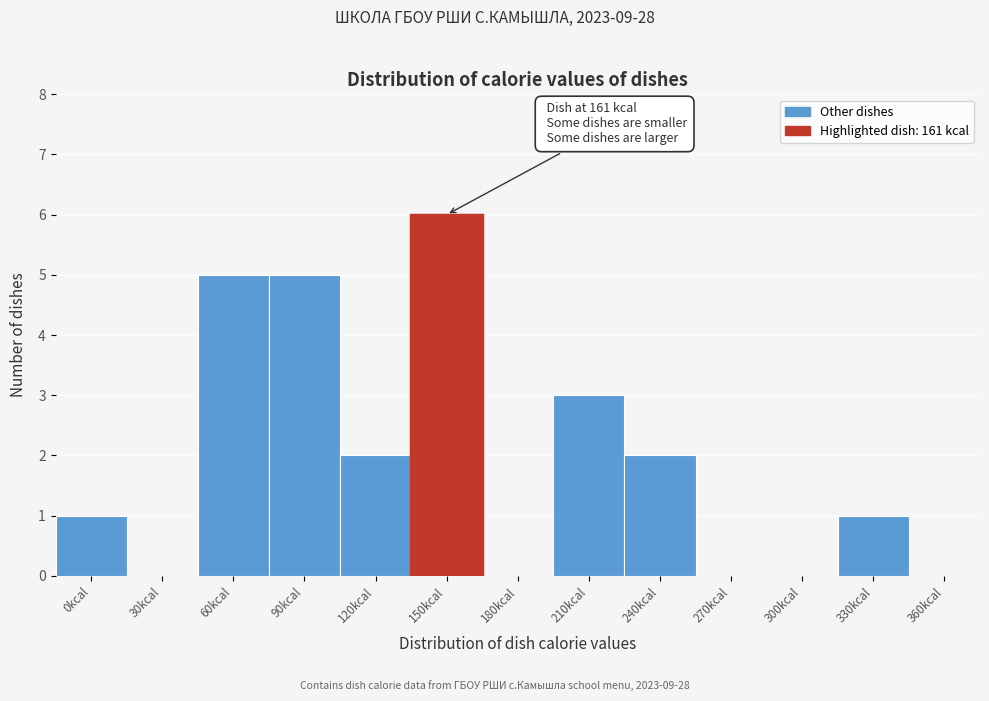

Reading left to right, what are all the values shown in this chart?

0kcal=1	30kcal=0	60kcal=5	90kcal=5	120kcal=2	150kcal=6	180kcal=0	210kcal=3	240kcal=2	270kcal=0	300kcal=0	330kcal=1	360kcal=0